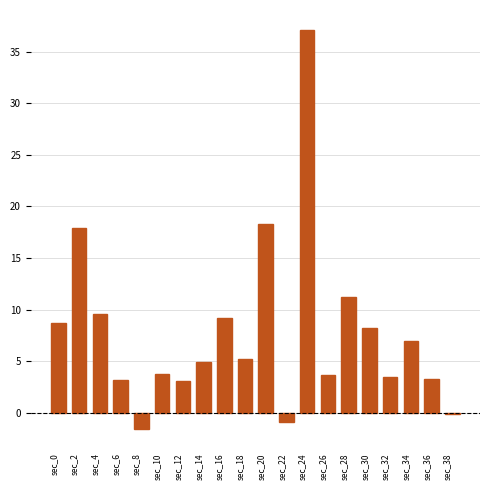

How many distinct data groups are displayed?

1